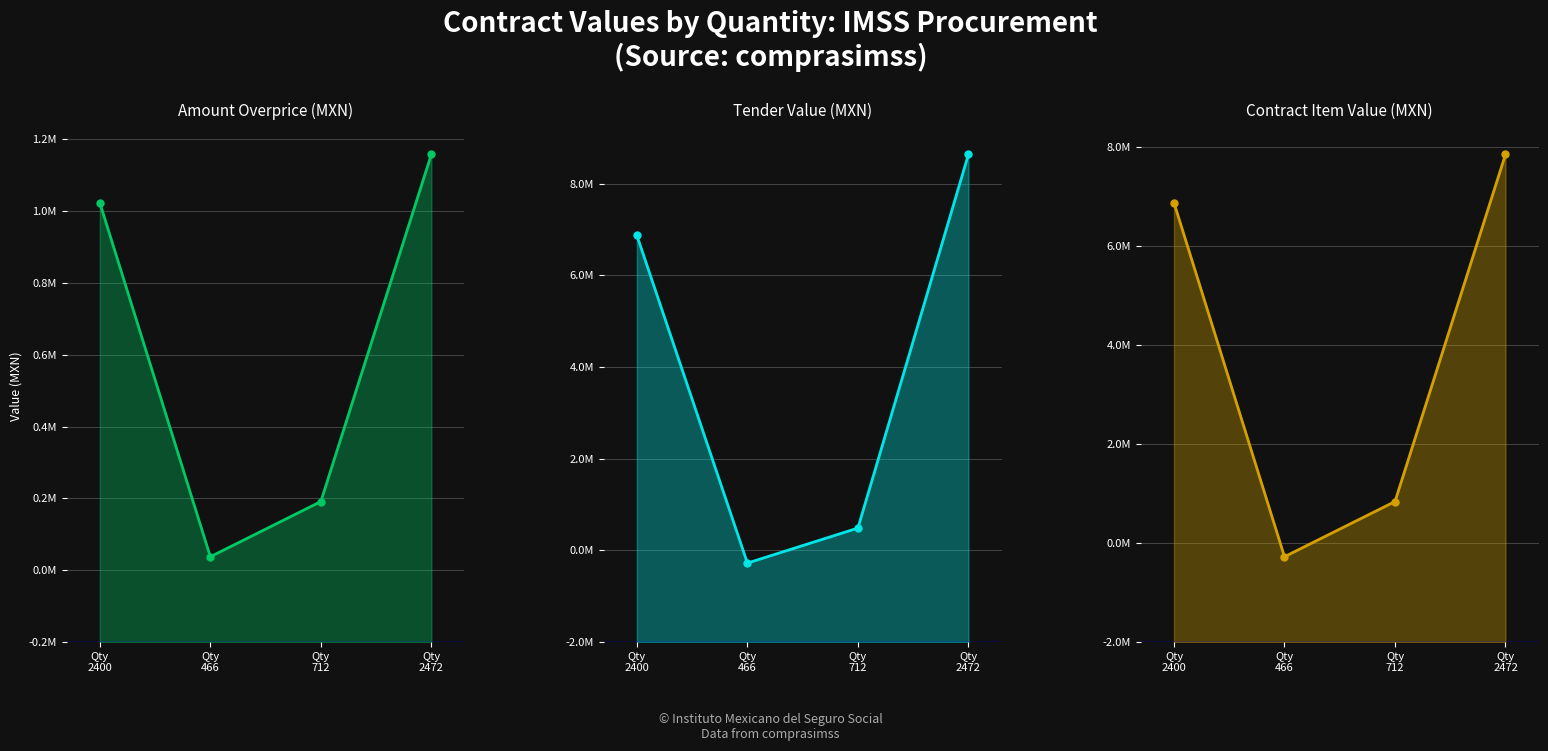

Which series ends up on top after the final intersection of Contract Item Value (MXN) and Tender Value (MXN)?

Tender Value (MXN)